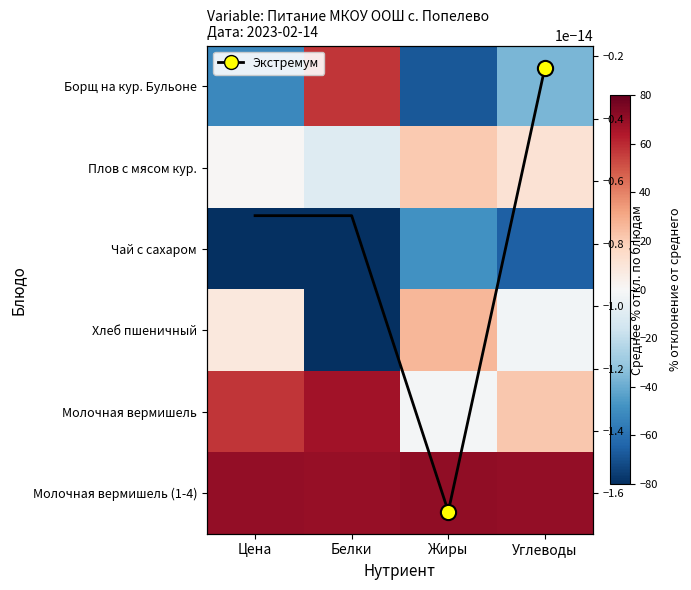

Is it true that Плов с мясом кур. equals 20.8 at Жиры?

True